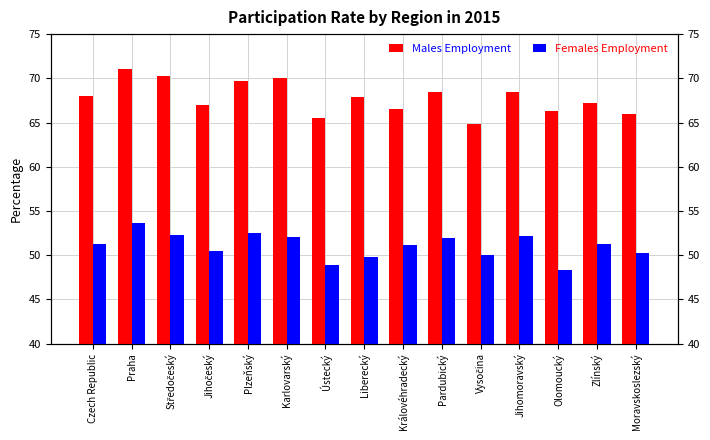

What is the lowest value of the Females Employment series?

48.3